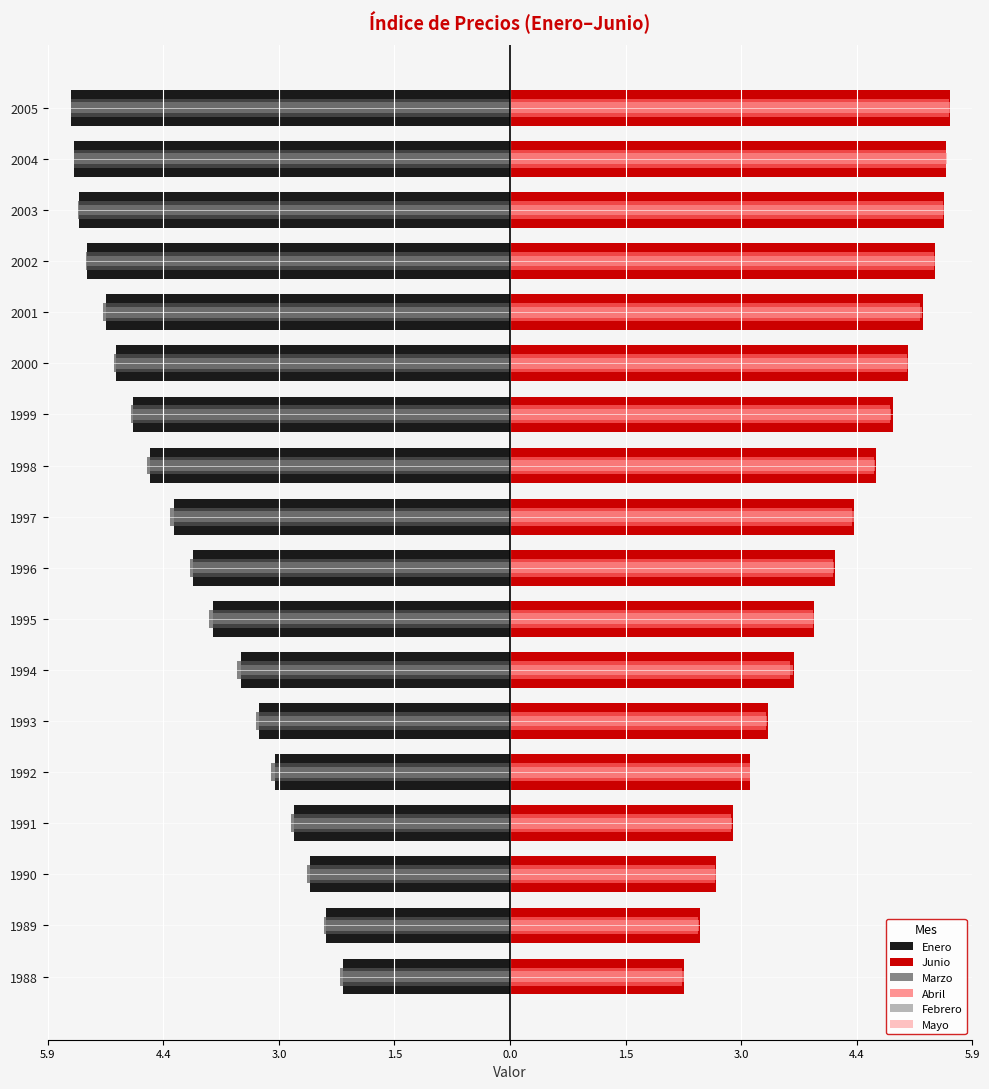

The value of Mayo at 1994 is 3.6. True or false?

True